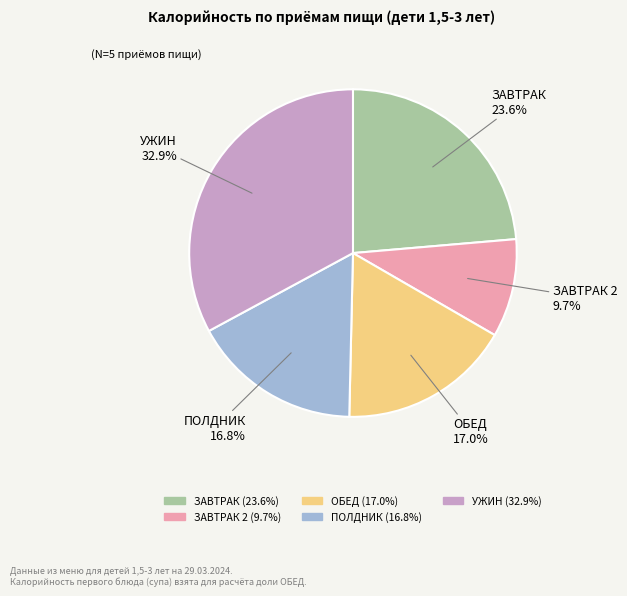

Is there a majority slice in this chart?

No